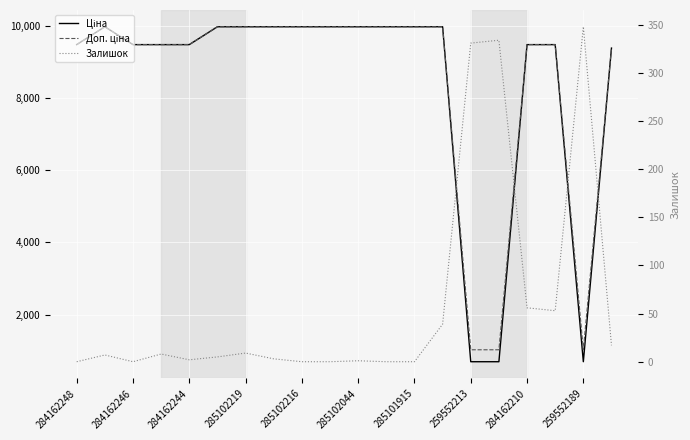

What is the total value across all series at 285102044?

19955.0